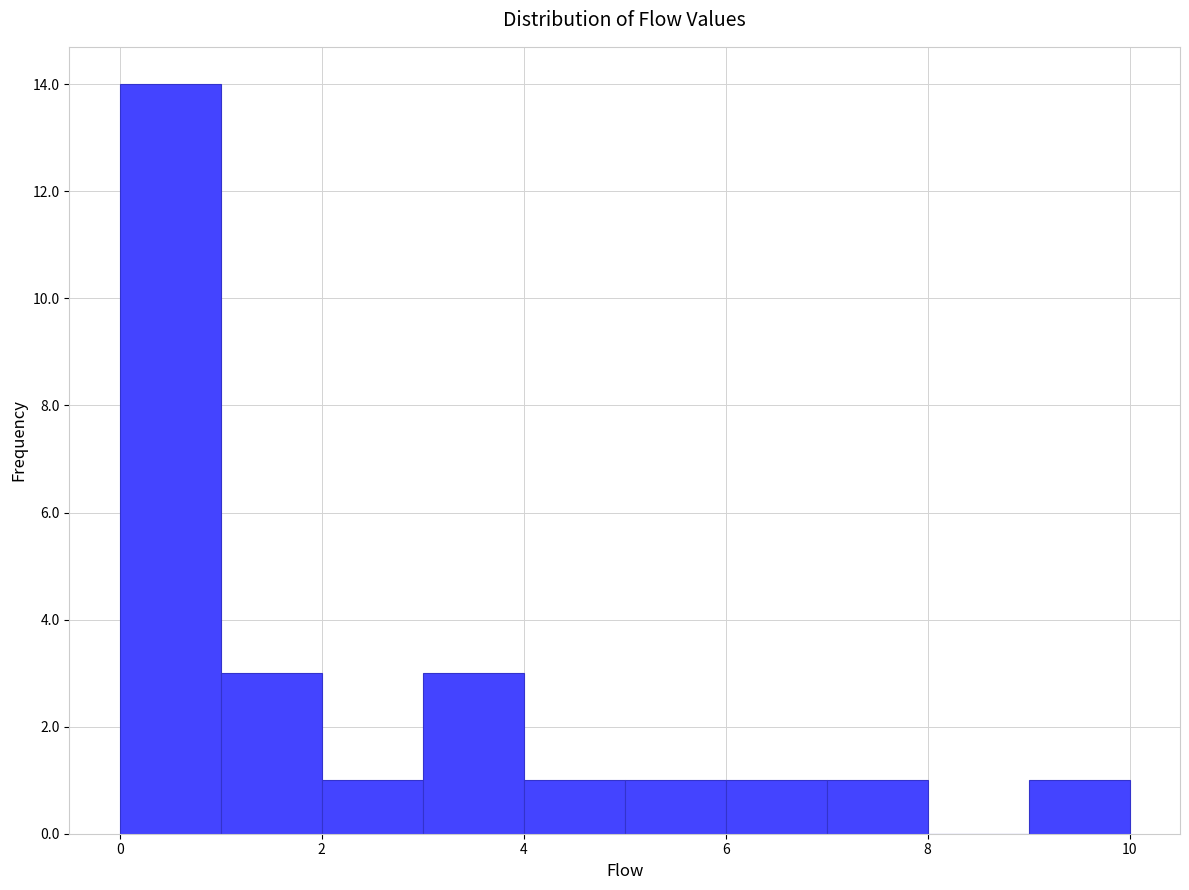

Reading left to right, transcribe this chart: for each bar, give the range it covers on the x-axis and its height. The values are not printed on the chart, so give them approximately, as read against the axis.

0 to 1: 14
1 to 2: 3
2 to 3: 1
3 to 4: 3
4 to 5: 1
5 to 6: 1
6 to 7: 1
7 to 8: 1
8 to 9: 0
9 to 10: 1